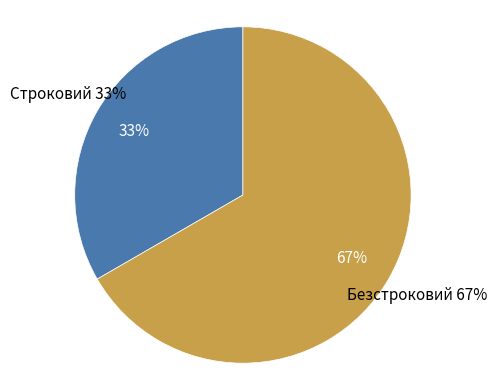

Is there any slice that represents more than half of the pie?

Yes